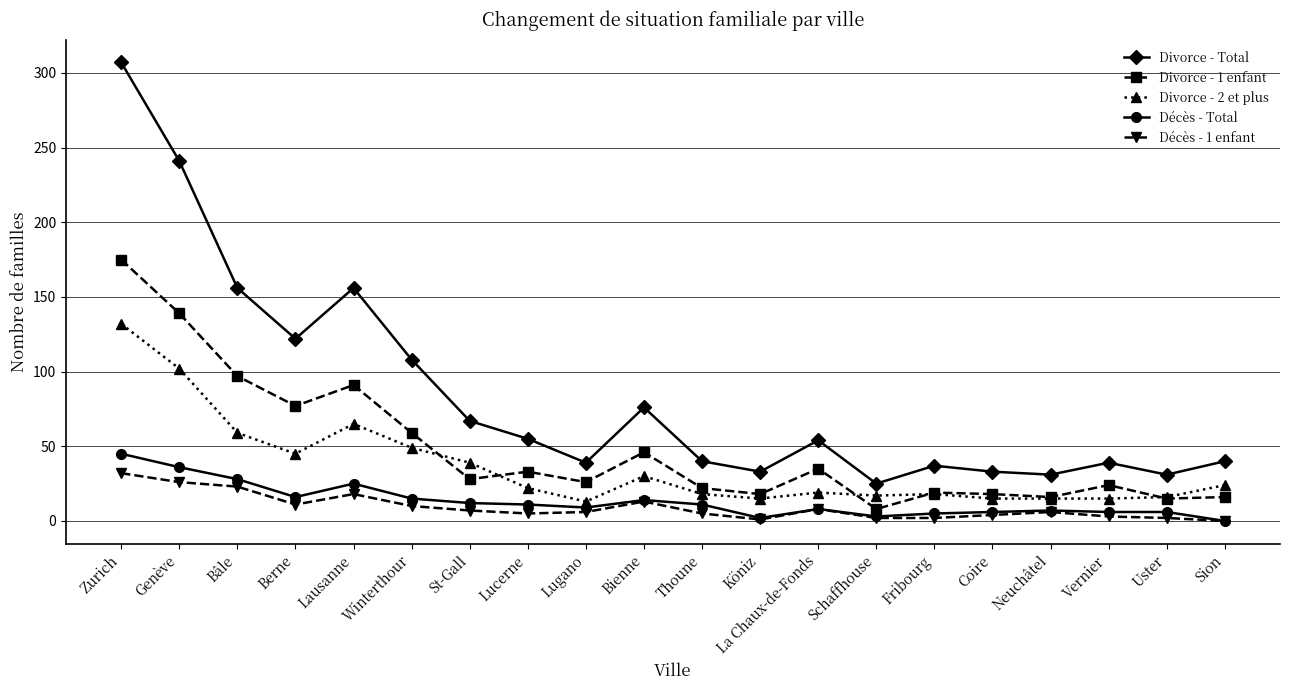

What is the label of the 10th point from the right?

Thoune